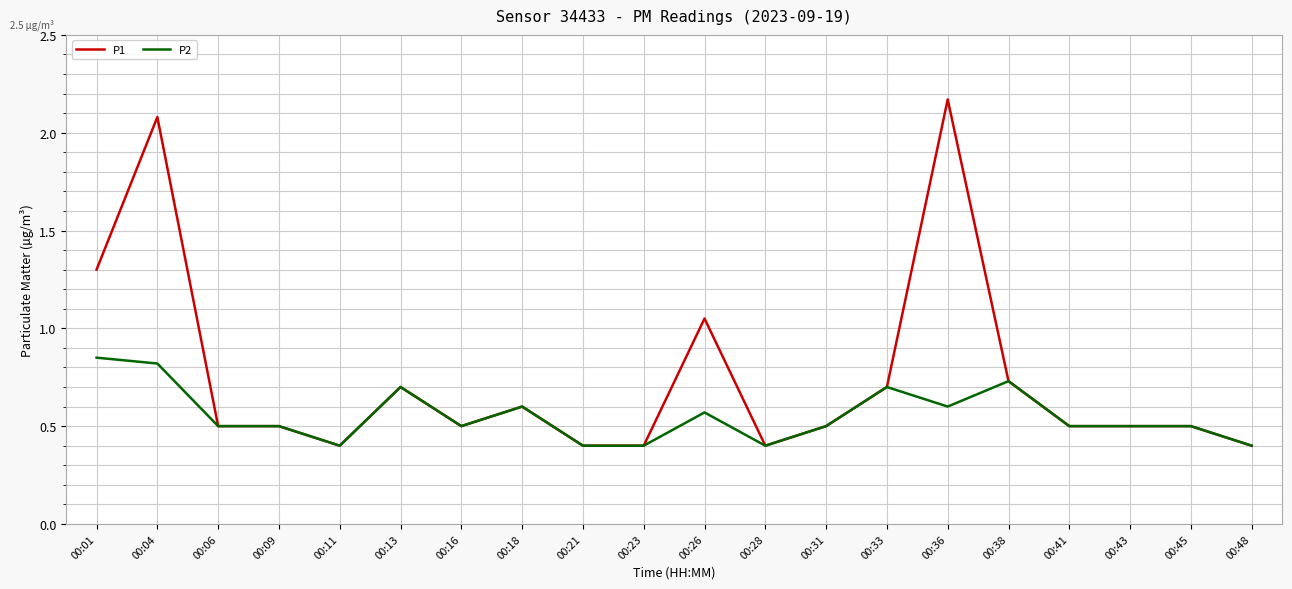

Which series has the largest total across all categories?

P1